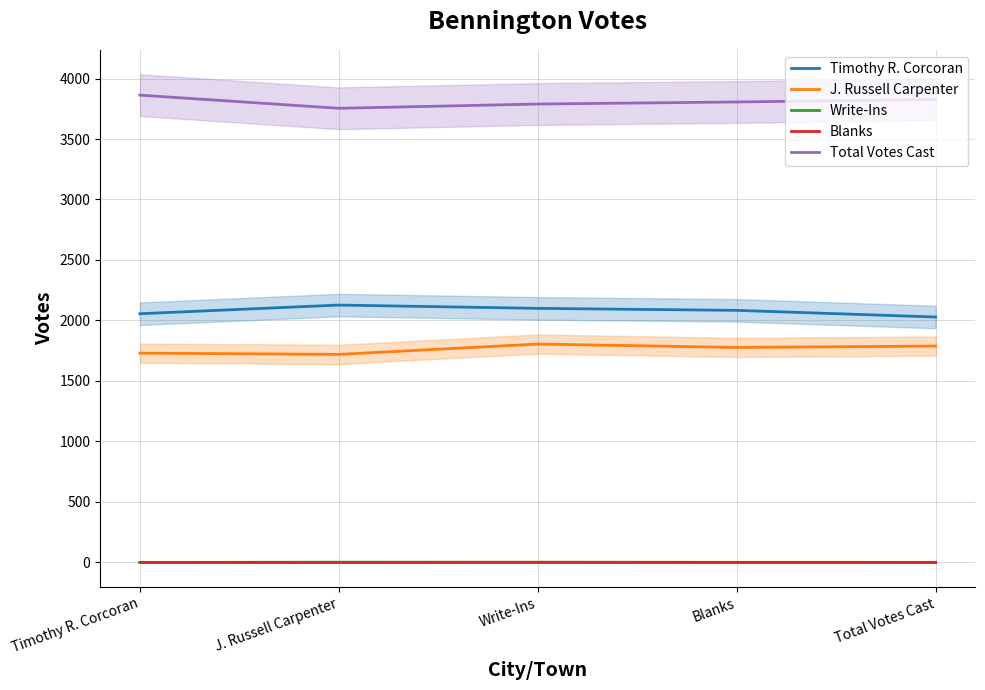

True or false: Write-Ins and J. Russell Carpenter cross at least once.

False